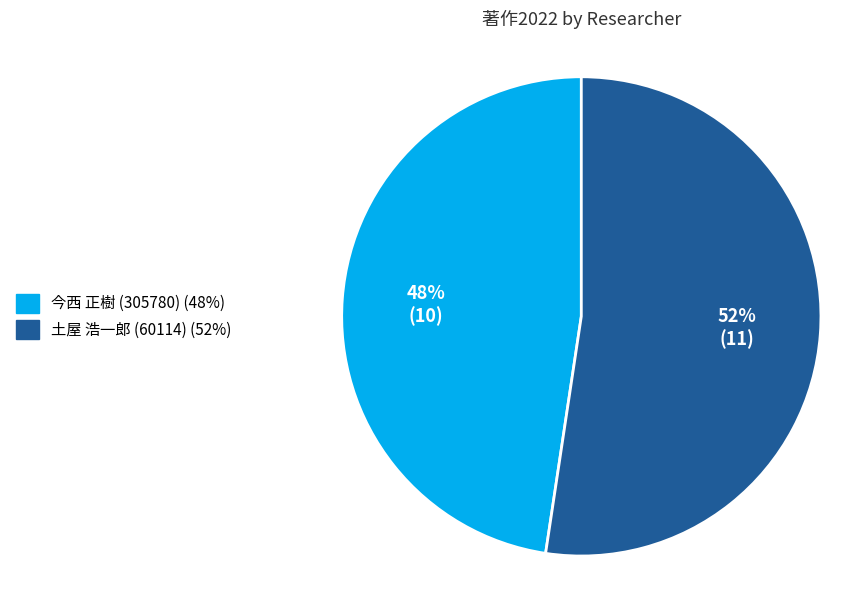

What is the largest slice in the pie chart?

土屋 浩一郎 (60114)